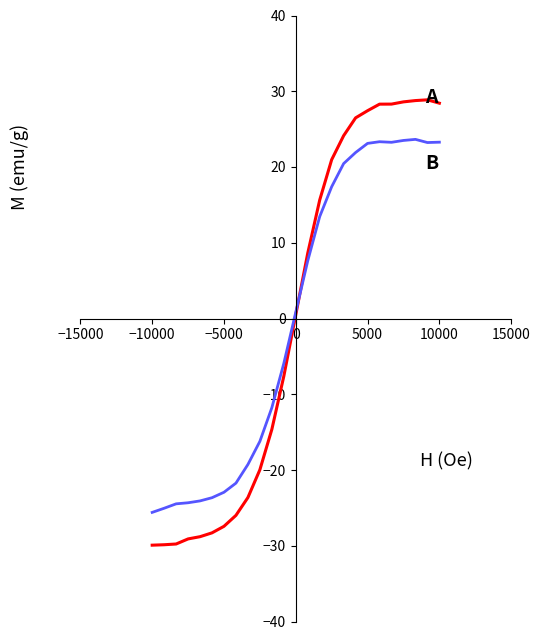

What is the maximum value shown in the chart?

28.9